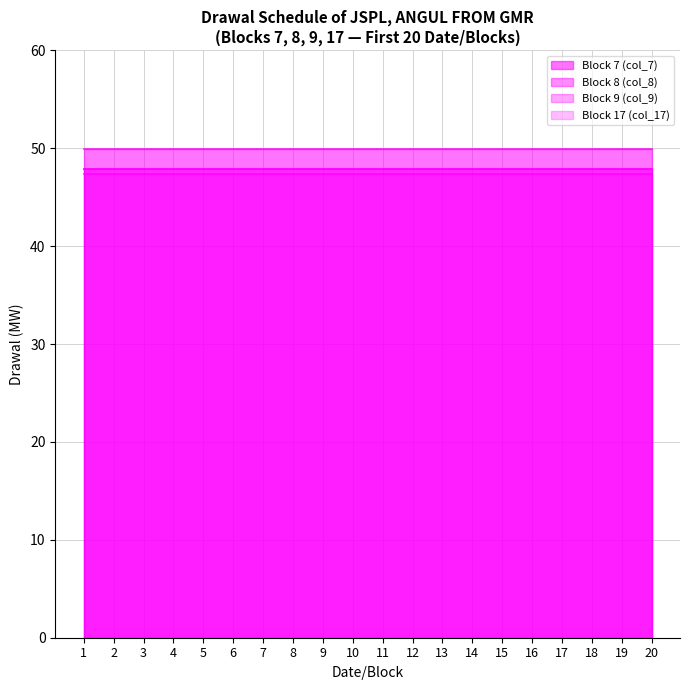

What are all the series names shown in the legend?

Block 7 (col_7), Block 8 (col_8), Block 9 (col_9), Block 17 (col_17)